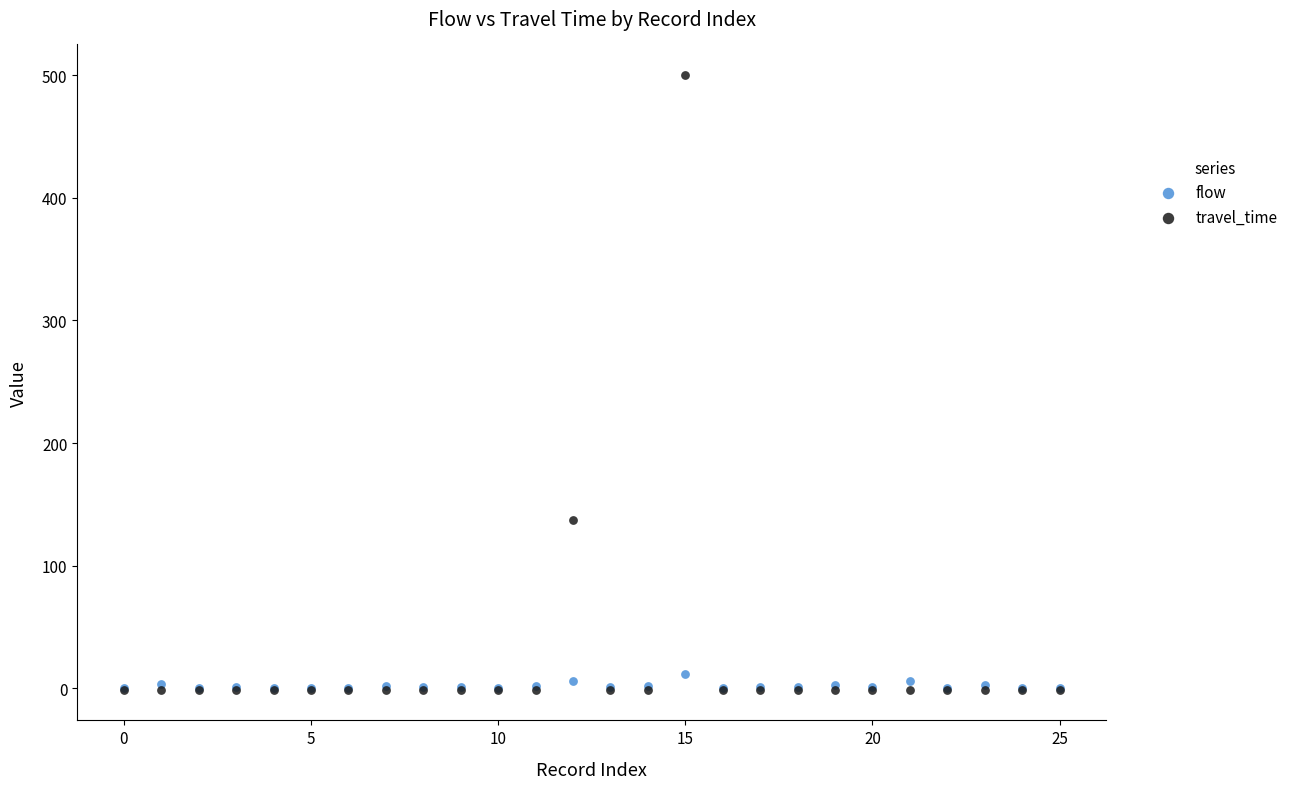

In the travel_time series, what Y value is closest to 249?

137